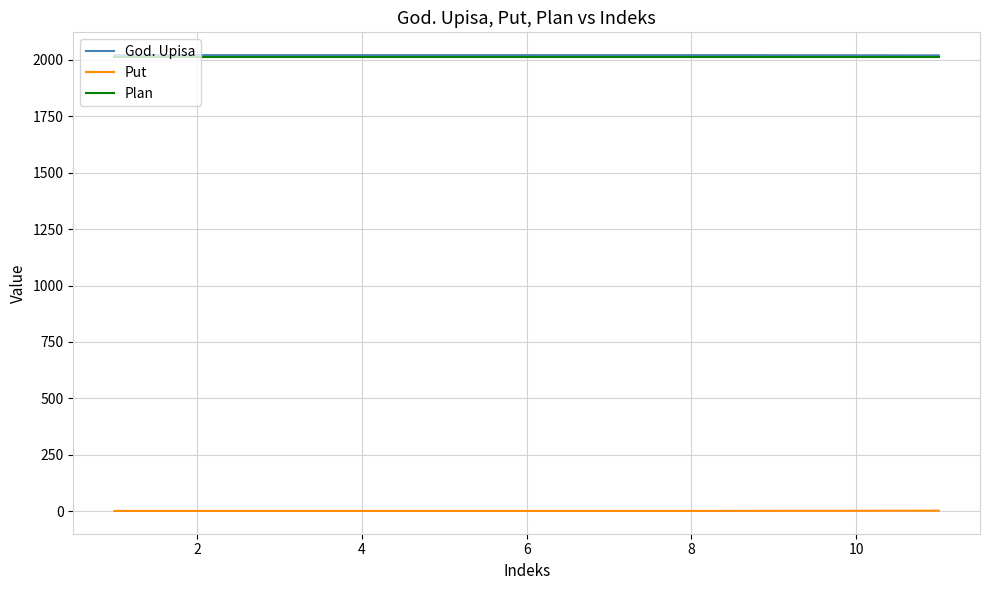

True or false: Plan and Put cross at least once.

False